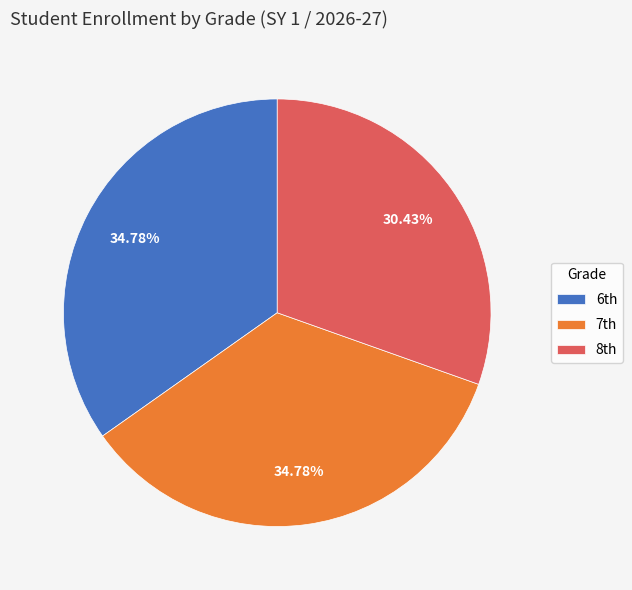

Is there any slice that represents more than half of the pie?

No